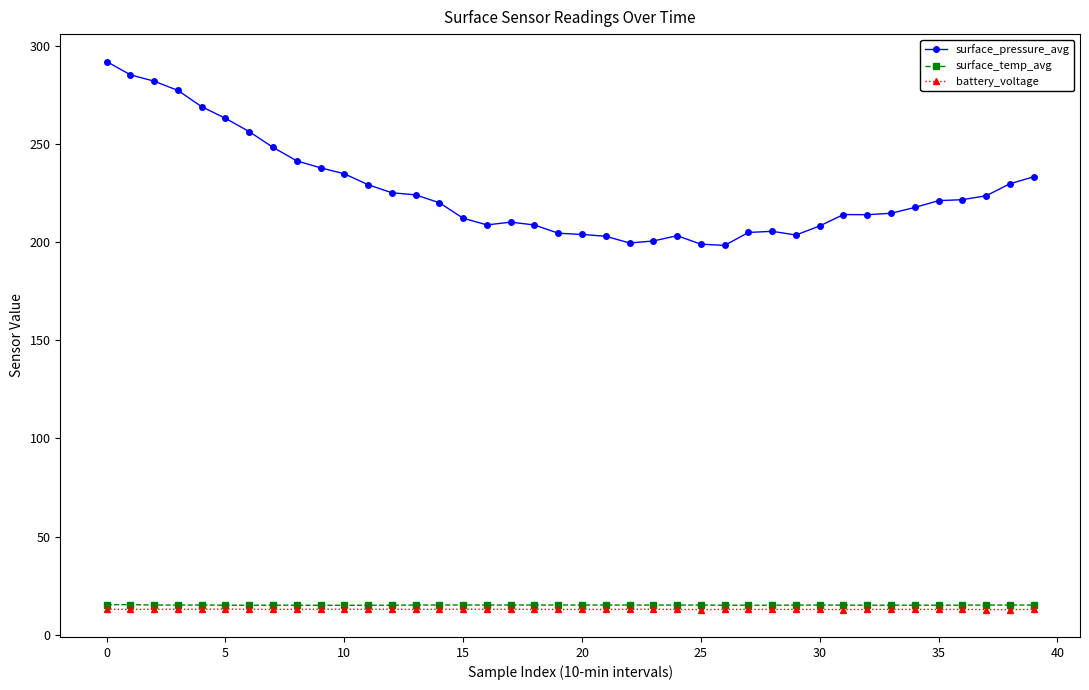

At how many categories does at least one series exceed 181?

40